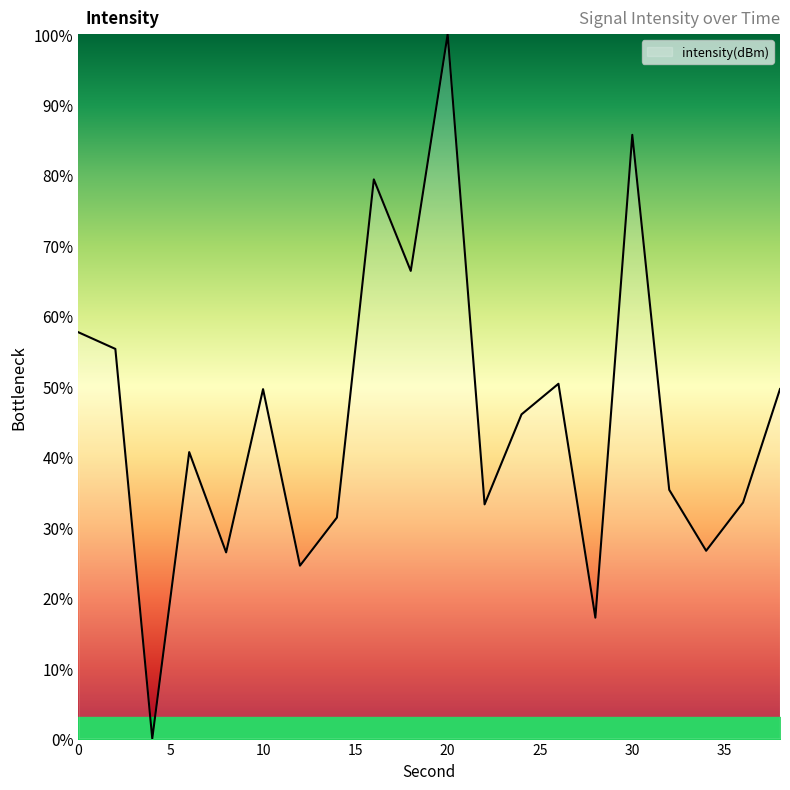

What is the maximum value shown in the chart?

100.0